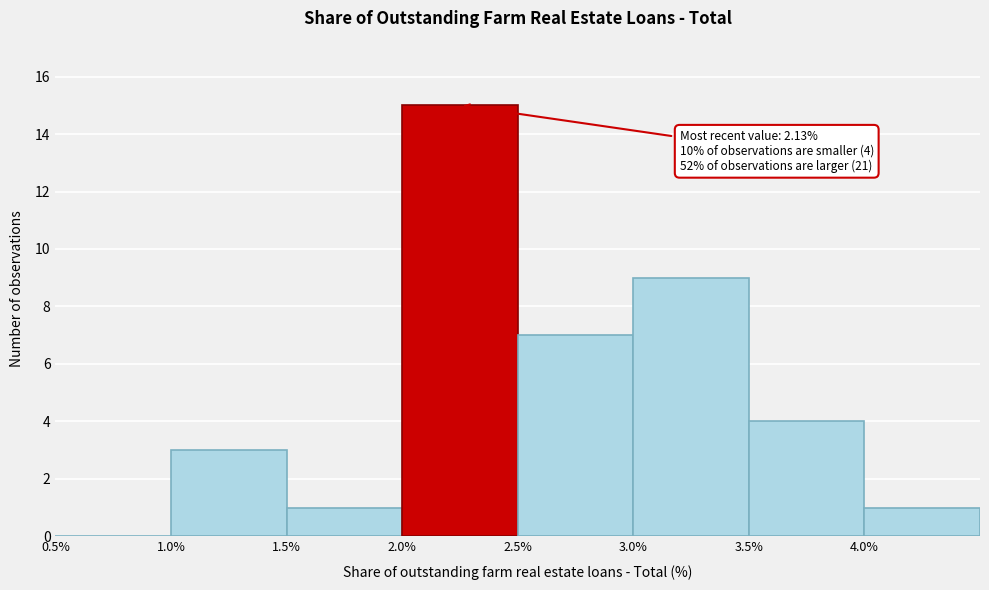

Over which range of the x-axis is the bar tallest?

2.0 to 2.5